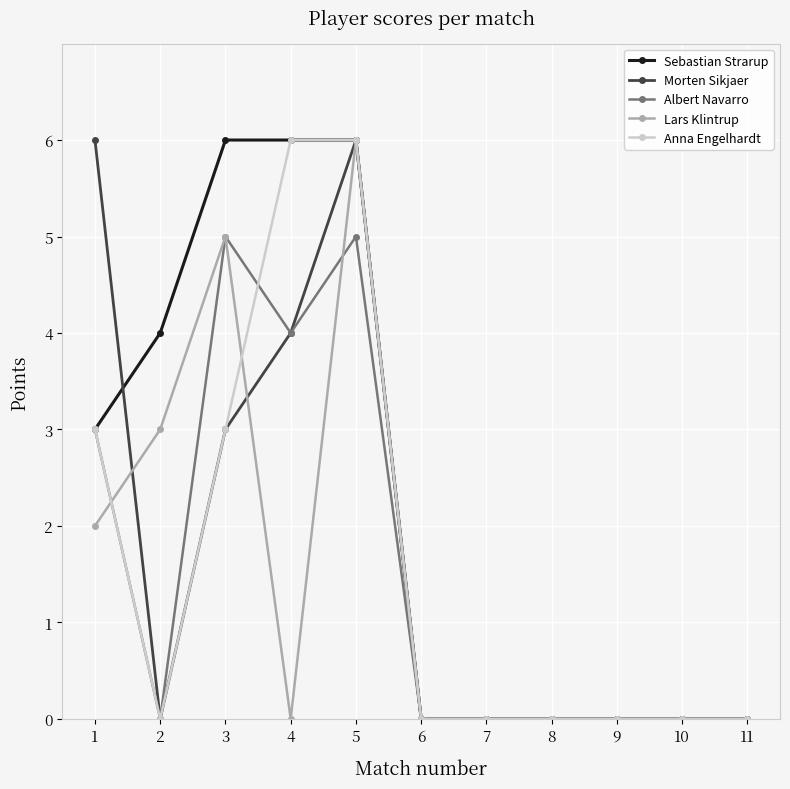

Reading right to left, transcribe all the data shown in this chart.

Sebastian Strarup: 0	0	0	0	0	0	6	6	6	4	3
Morten Sikjaer: 0	0	0	0	0	0	6	4	3	0	6
Albert Navarro: 0	0	0	0	0	0	5	4	5	0	3
Lars Klintrup: 0	0	0	0	0	0	6	0	5	3	2
Anna Engelhardt: 0	0	0	0	0	0	6	6	3	0	3